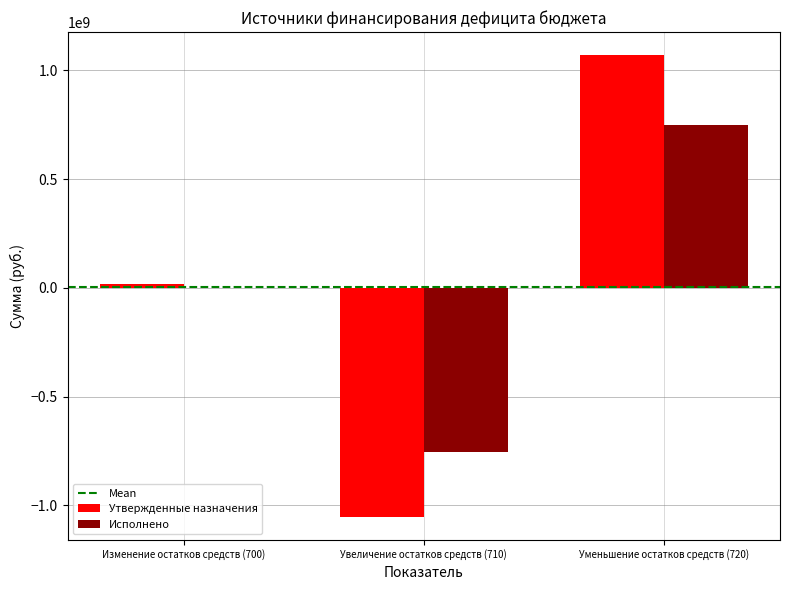

What is the sum of all Исполнено values?

-5627273.5